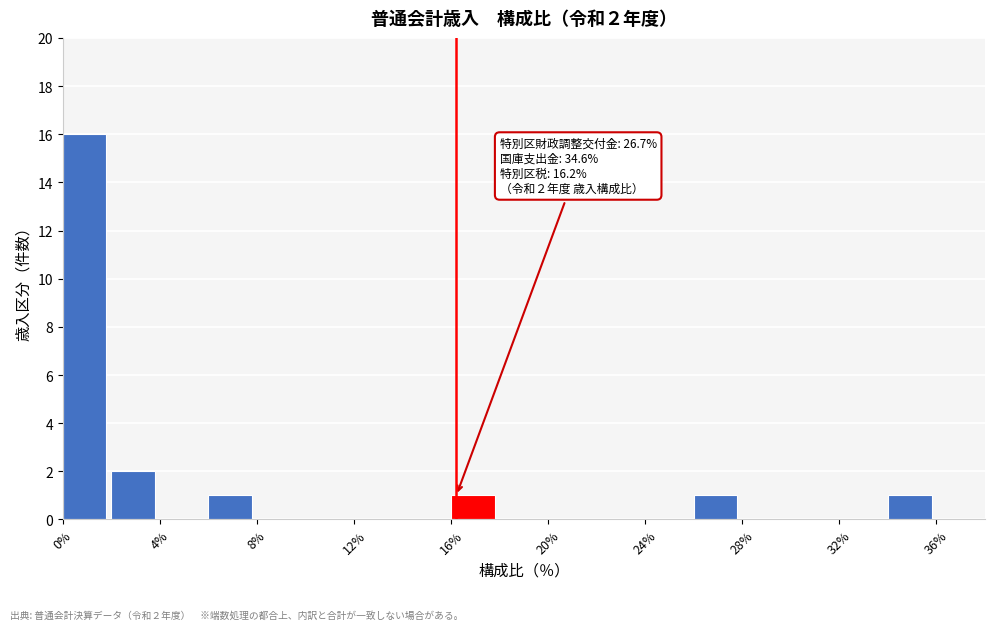

Which range on the x-axis has the tallest bar?

0 to 2